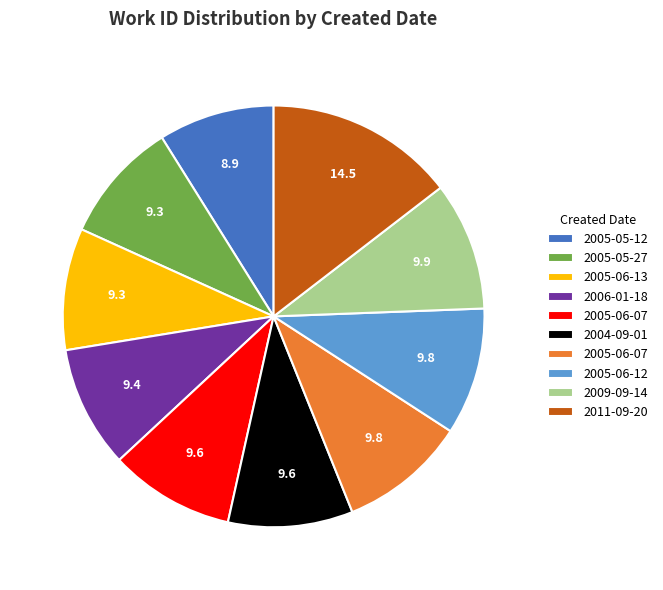

How many segments does this pie chart have?

10